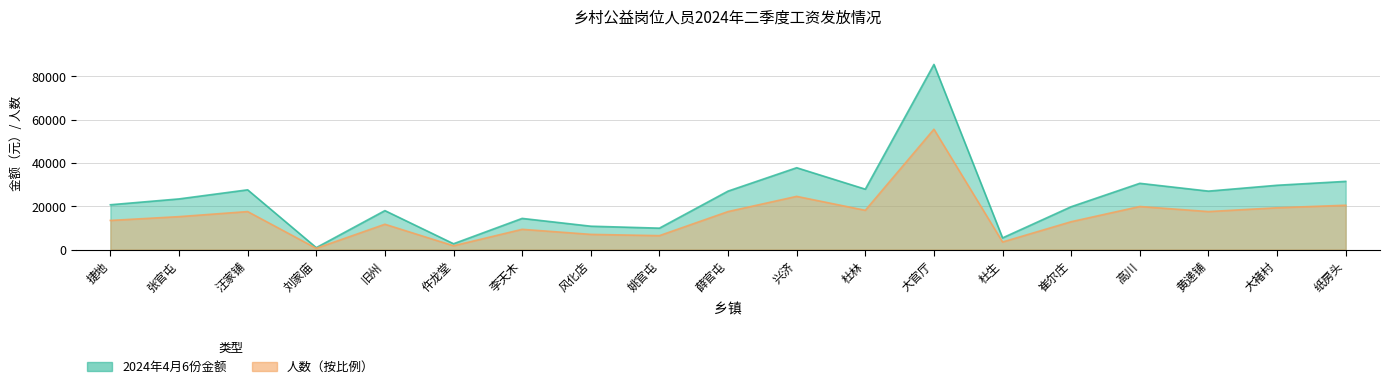

How many values in the 2024年4月6份金额 series are below 23400?

9